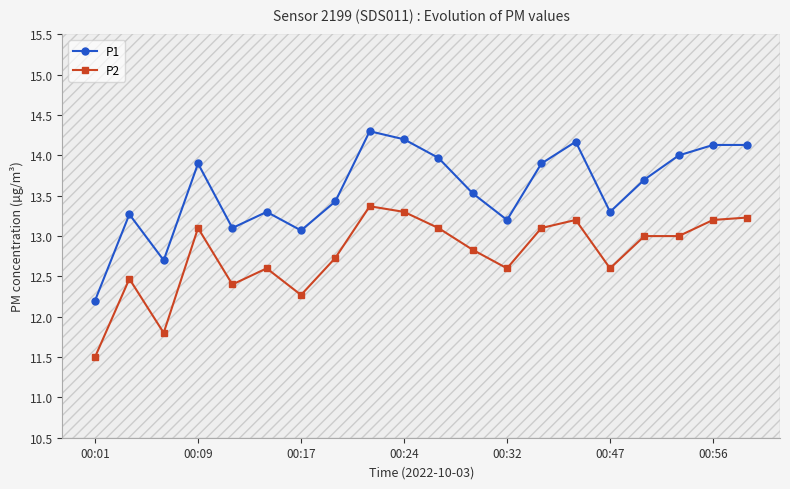

What is the sum of all P2 values?

255.4